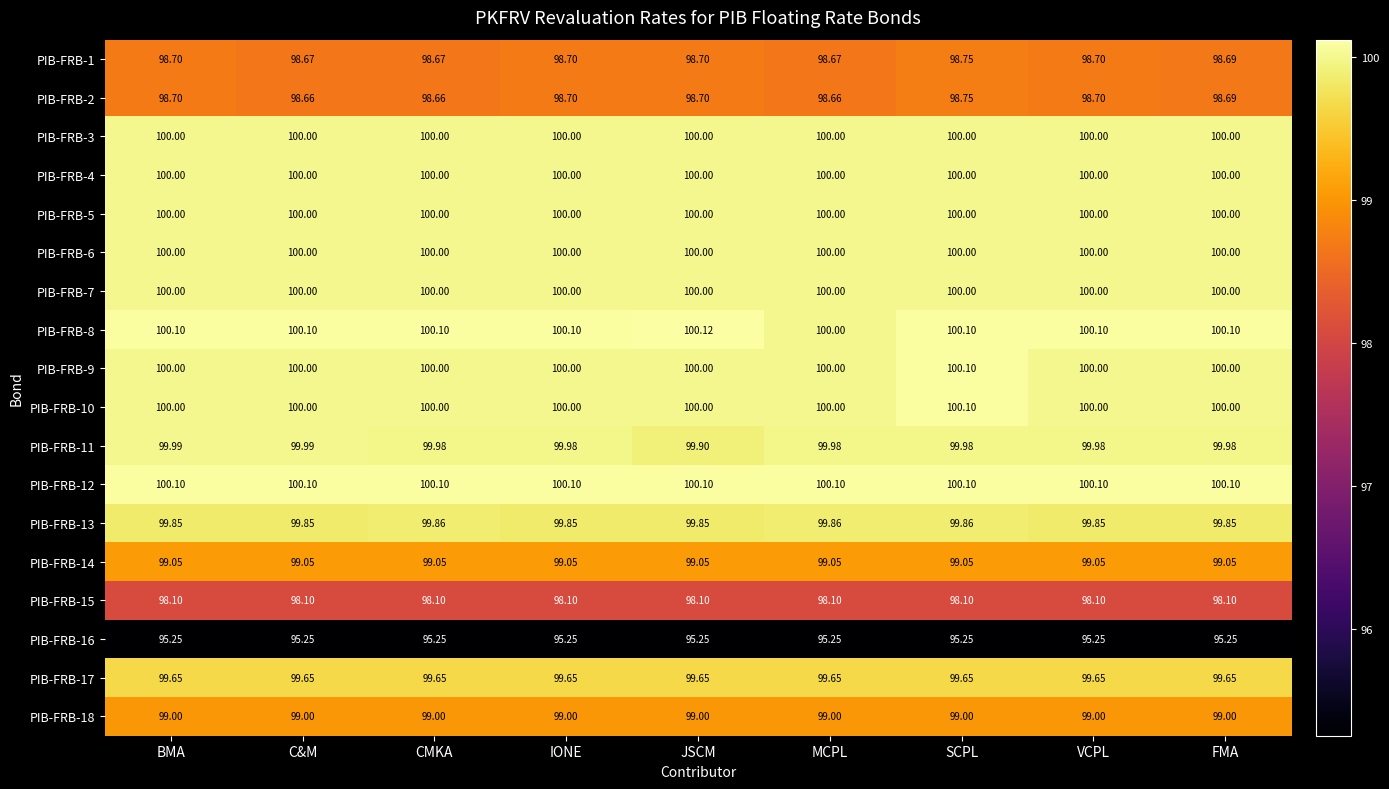

Which category has the lowest value in the PIB-FRB-11 series?

JSCM